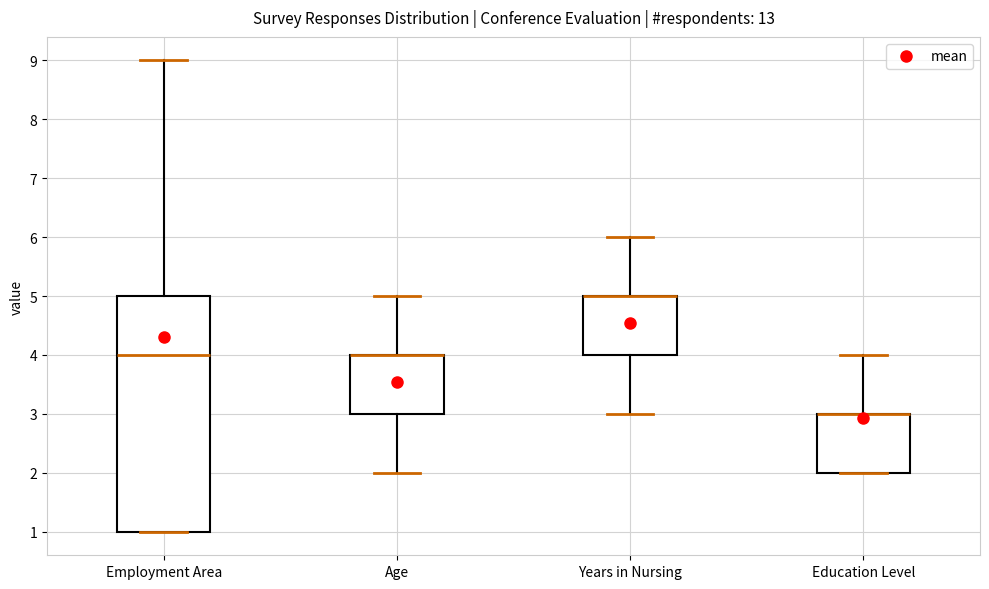

Where is the upper edge of the box for Employment Area on the y-axis? The values are not printed on the chart, so give them approximately, as read against the axis.

5